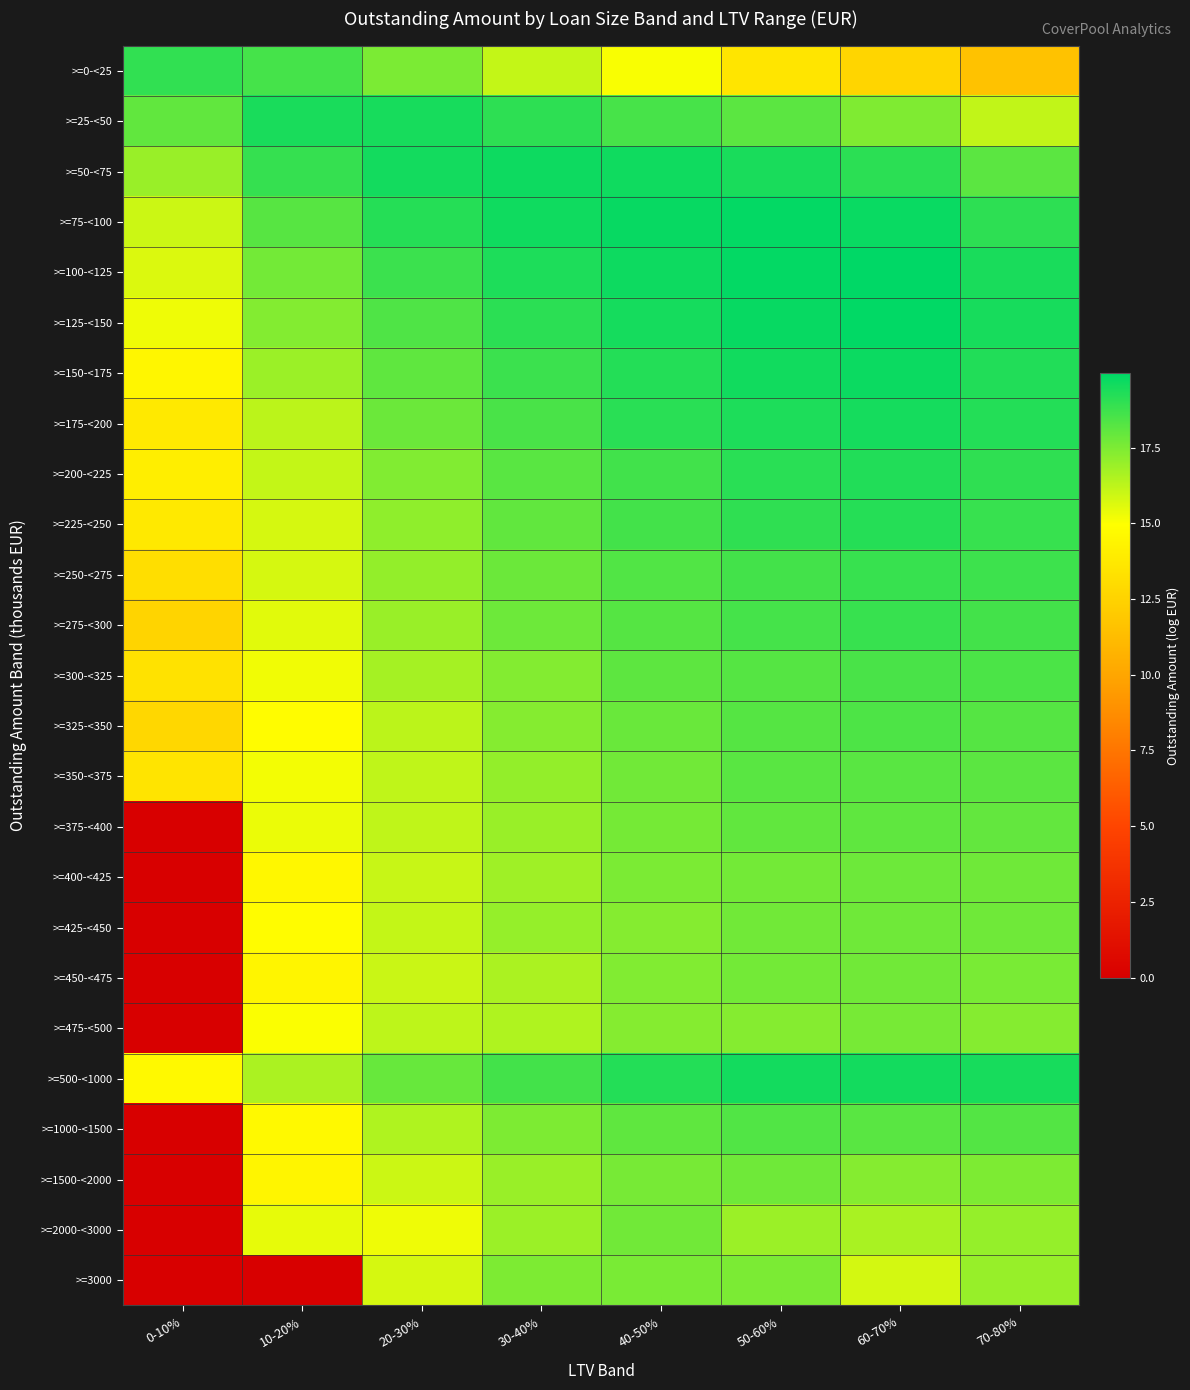

At 20-30%, list the series in order from smallest to largest.

>=2000-<3000, >=3000, >=1500-<2000, >=450-<475, >=400-<425, >=425-<450, >=375-<400, >=350-<375, >=475-<500, >=325-<350, >=1000-<1500, >=300-<325, >=275-<300, >=250-<275, >=225-<250, >=200-<225, >=0-<25, >=175-<200, >=500-<1000, >=150-<175, >=125-<150, >=100-<125, >=75-<100, >=25-<50, >=50-<75